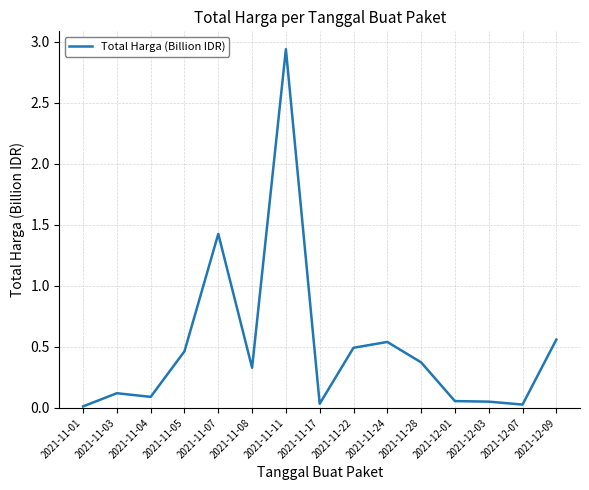

How many lines are shown in the chart?

1